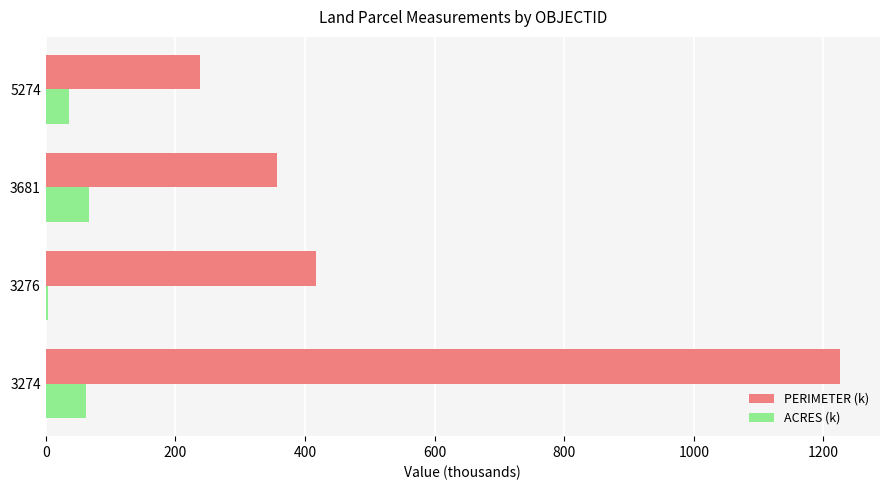

The PERIMETER (k) series shows 157.2 at 3681. True or false?

False